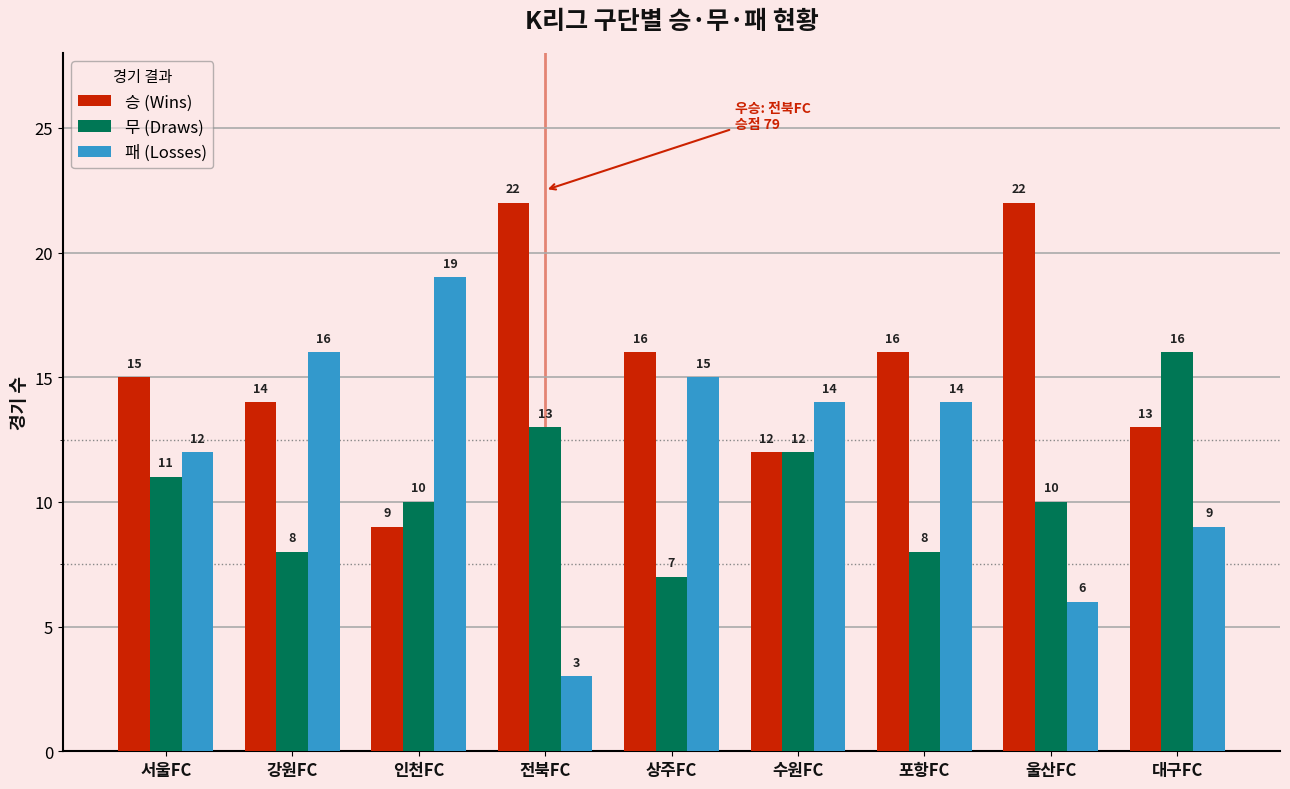

How many values in the 무 (Draws) series are below 10?

3